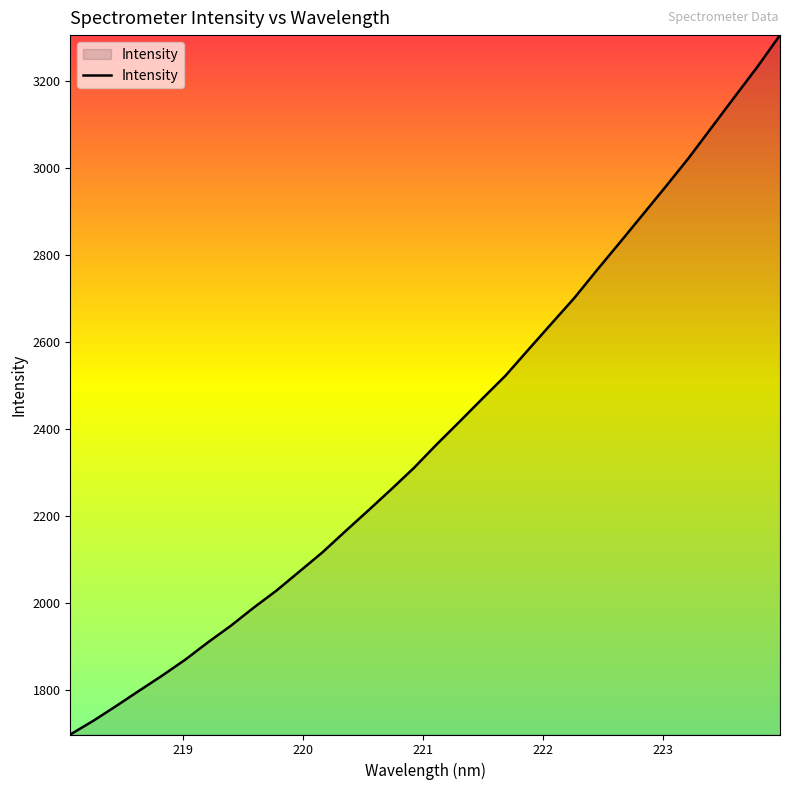

What is the smallest value displayed?

1697.2